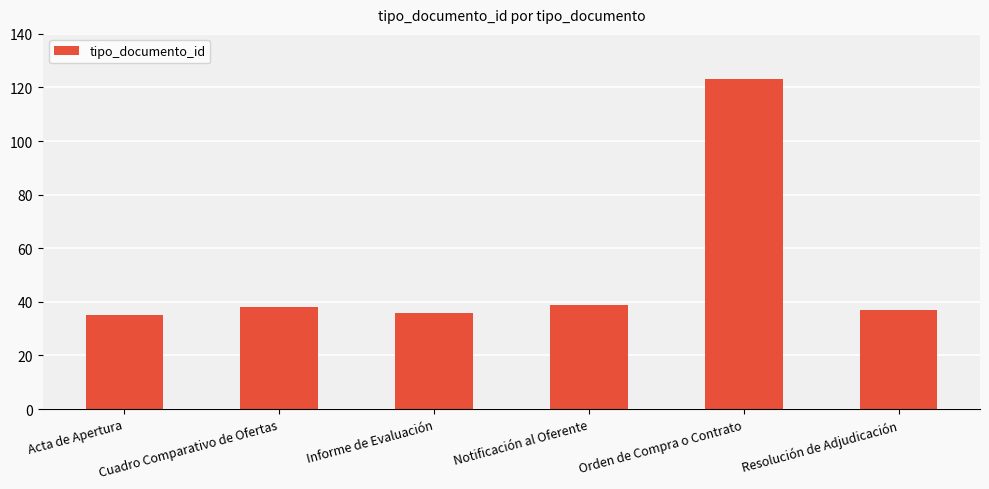

Count the number of categories in the chart.

6